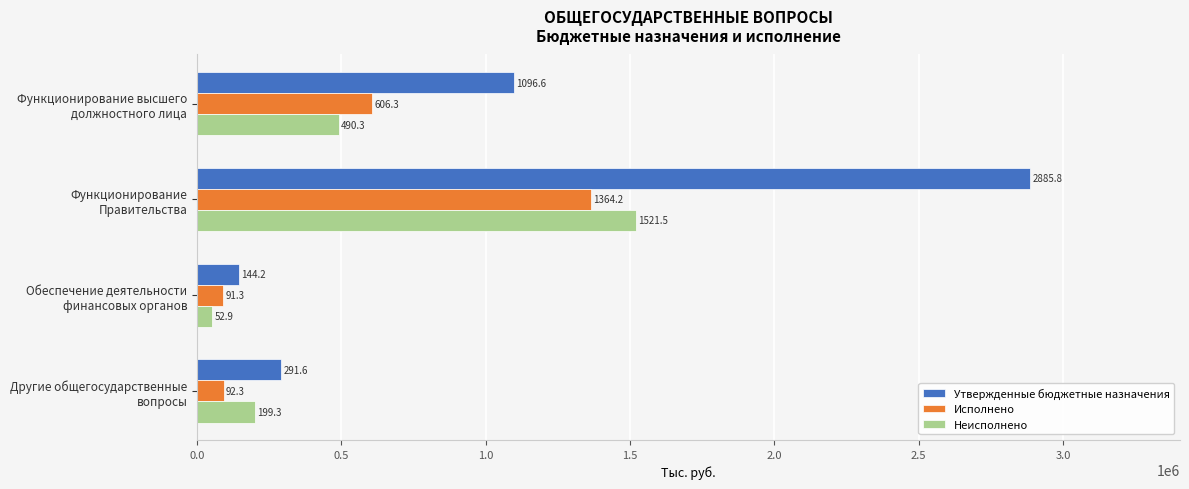

At how many categories does at least one series exceed 1748412?

1